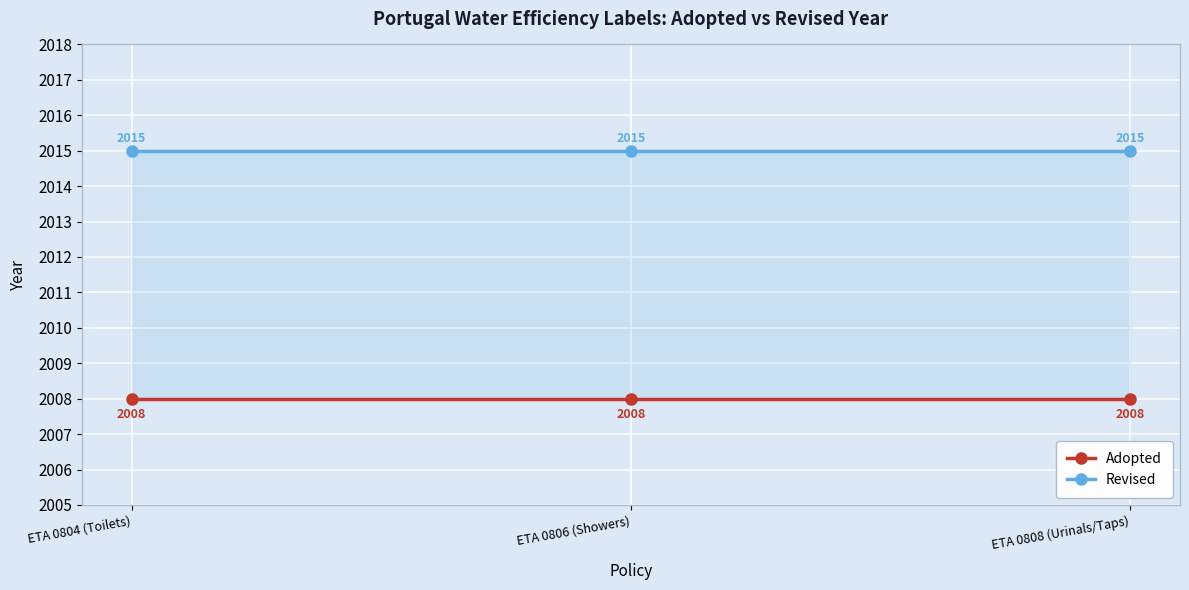

Is it true that Adopted equals 703 at ETA 0806 (Showers)?

False